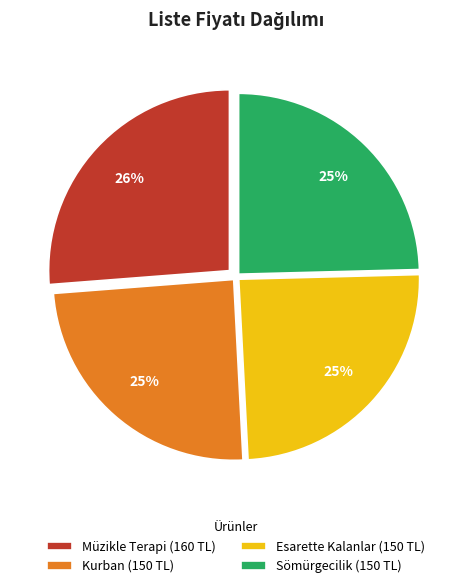

What percentage is the Sömürgecilik slice, to the nearest percent?

25%